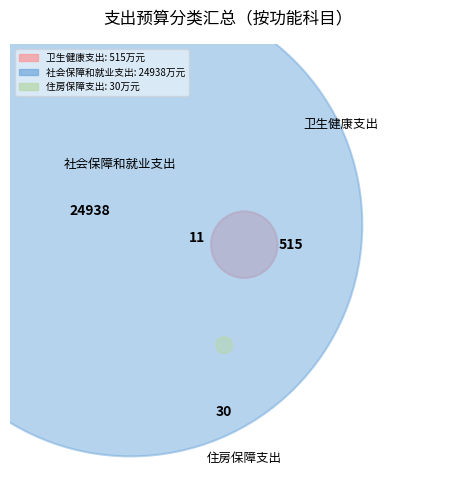

What is the smallest slice in the pie chart?

住房保障支出